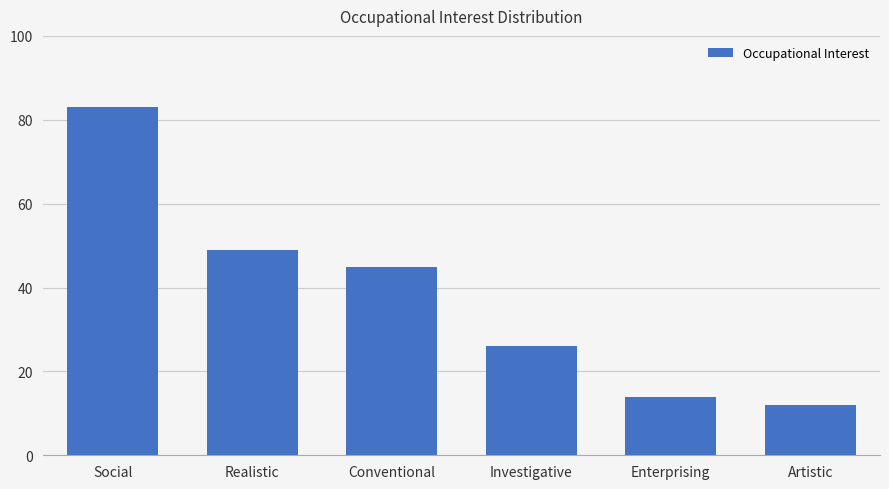

Are the bars grouped side by side (vs. stacked)?

No